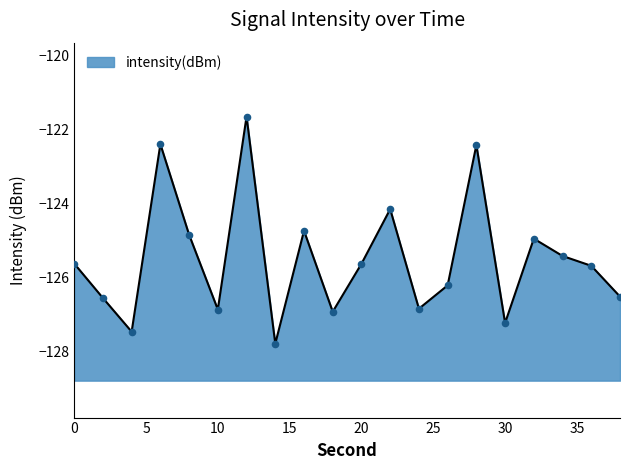

What is the change in value from 6 to 20?

-3.2